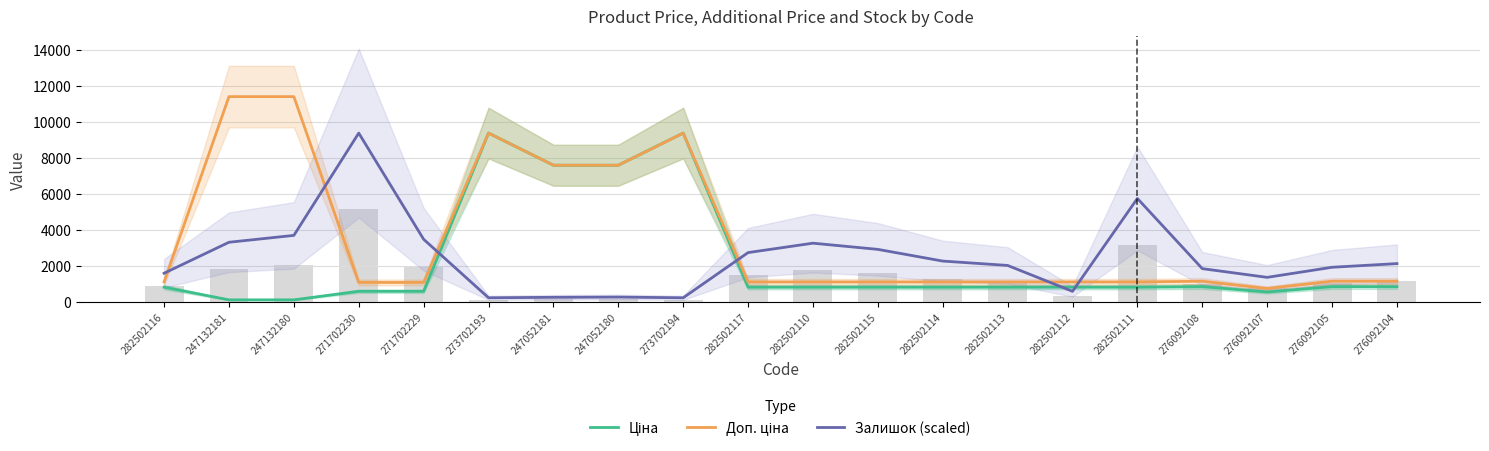

The value of Залишок (scaled) at 271702229 is 3480.7. True or false?

True